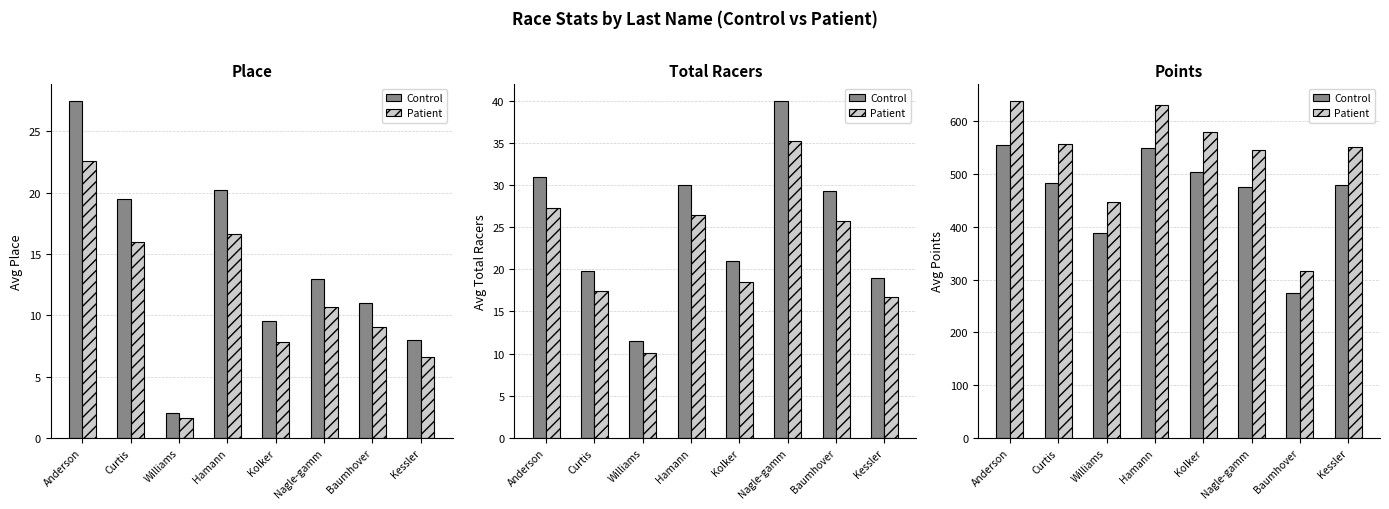

What are all the series names shown in the legend?

Control, Patient